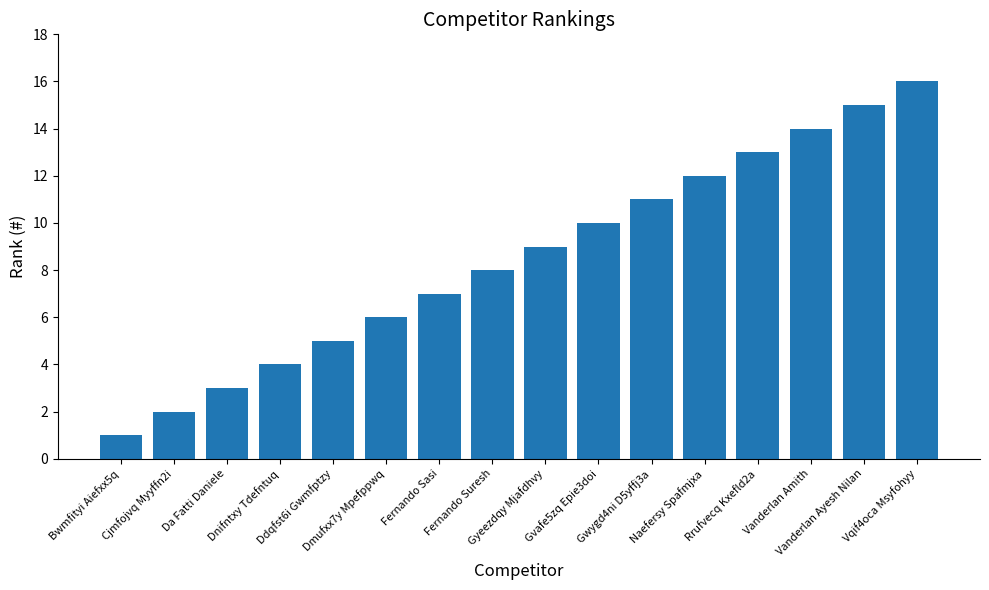

How many bars are there in total?

16